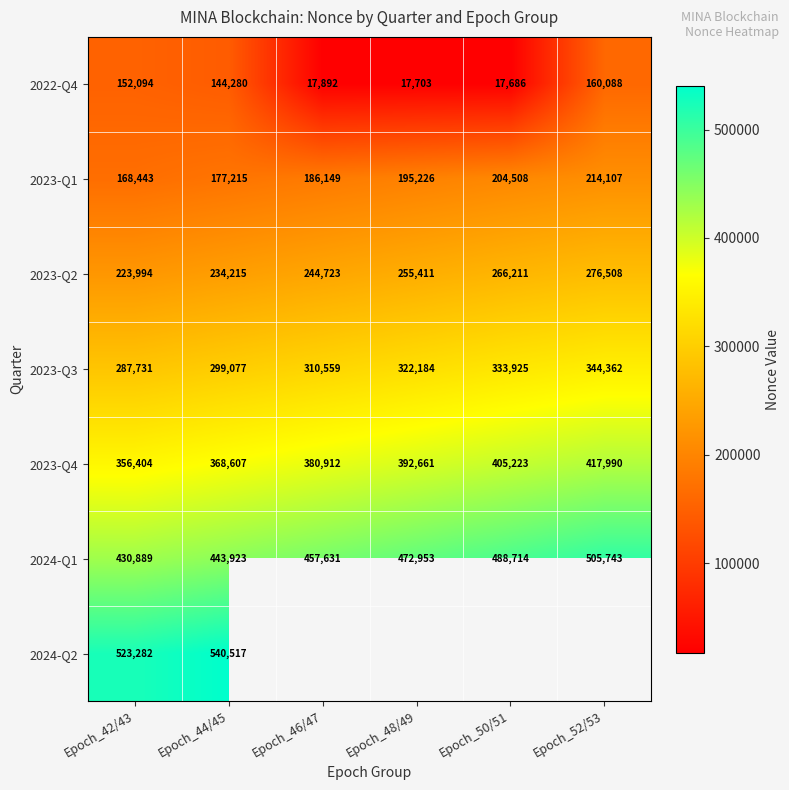

How many data points in 2023-Q1 are less than 195226?

3